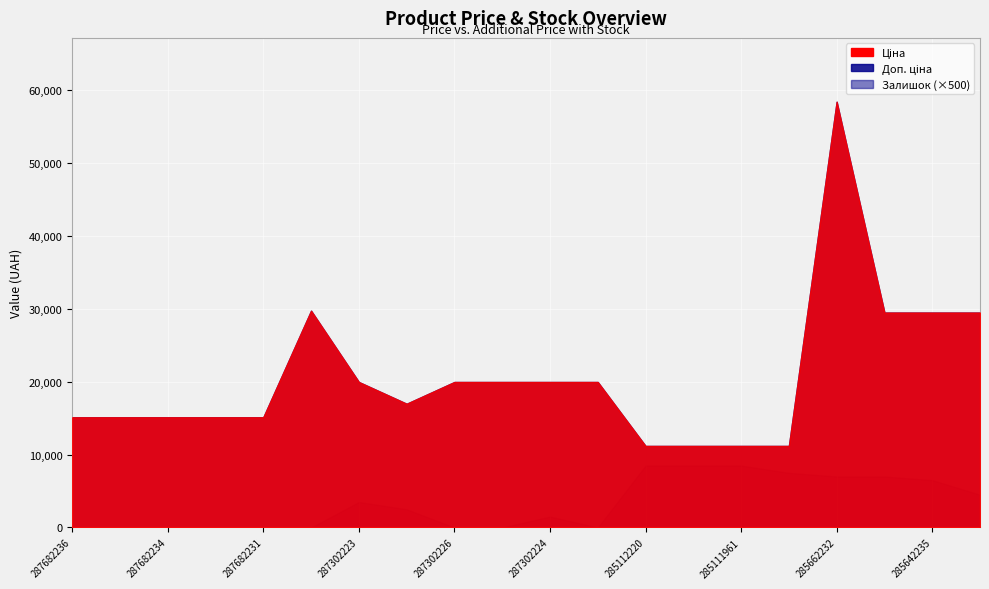

Between 287682234 and 287302226, which is larger?

287302226